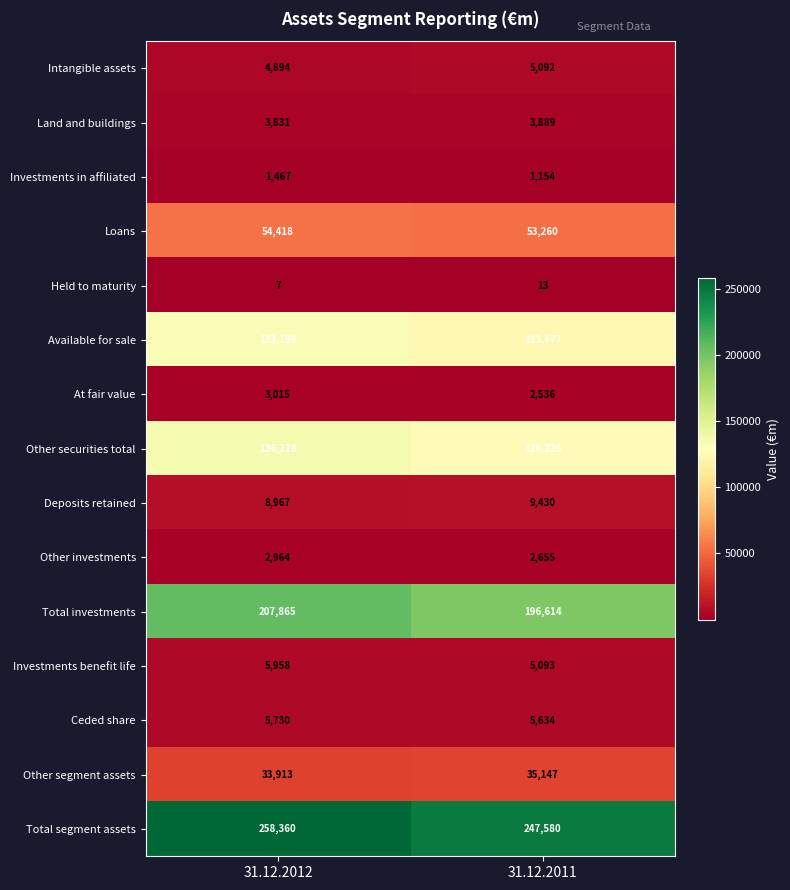

Reading left to right, what are all the values shown in this chart?

Intangible assets: 31.12.2012=4894	31.12.2011=5092
Land and buildings: 31.12.2012=3831	31.12.2011=3889
Investments in affiliated: 31.12.2012=1467	31.12.2011=1154
Loans: 31.12.2012=54418	31.12.2011=53260
Held to maturity: 31.12.2012=7	31.12.2011=13
Available for sale: 31.12.2012=133196	31.12.2011=123677
At fair value: 31.12.2012=3015	31.12.2011=2536
Other securities total: 31.12.2012=136218	31.12.2011=126226
Deposits retained: 31.12.2012=8967	31.12.2011=9430
Other investments: 31.12.2012=2964	31.12.2011=2655
Total investments: 31.12.2012=207865	31.12.2011=196614
Investments benefit life: 31.12.2012=5958	31.12.2011=5093
Ceded share: 31.12.2012=5730	31.12.2011=5634
Other segment assets: 31.12.2012=33913	31.12.2011=35147
Total segment assets: 31.12.2012=258360	31.12.2011=247580